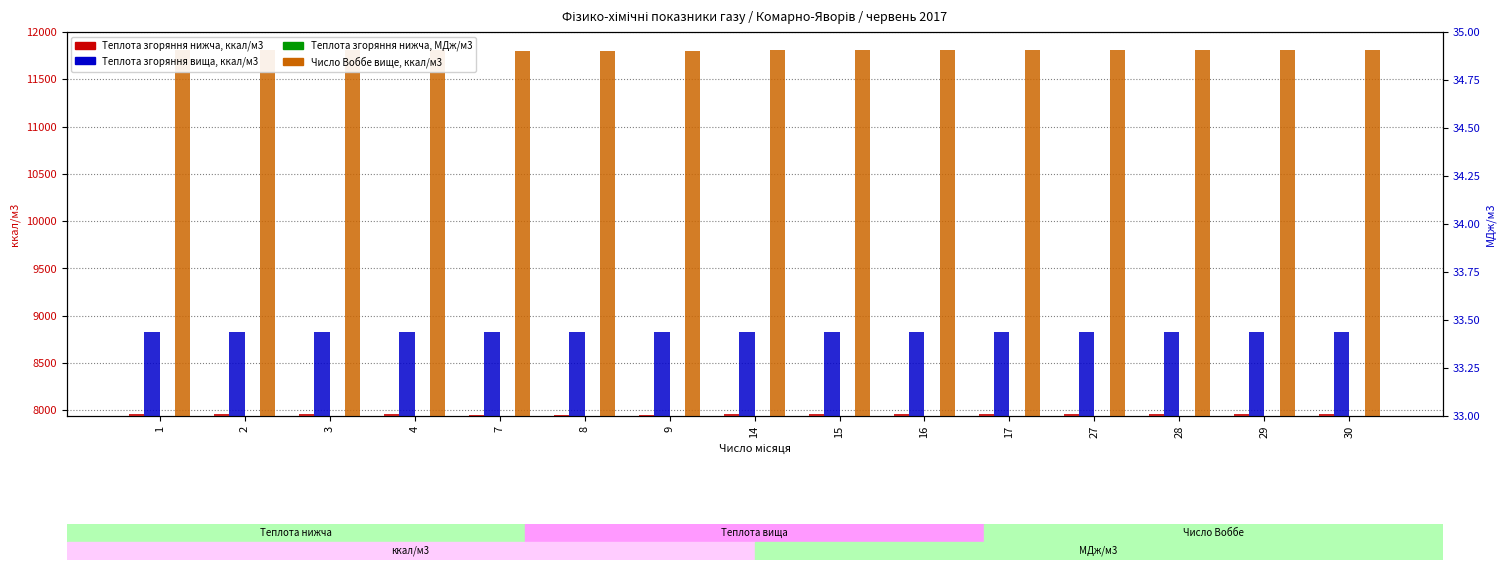

Does the chart contain stacked bars?

No